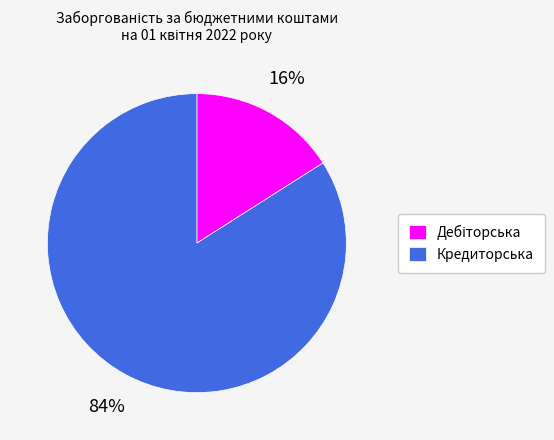

The Кредиторська slice represents 90% of the pie. True or false?

False